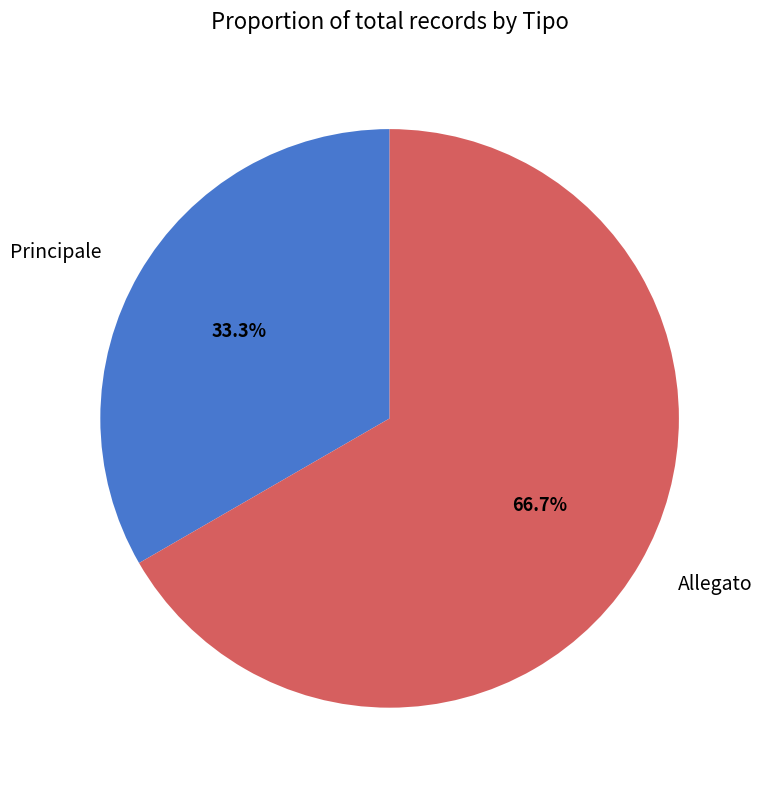

How many slices are in this pie chart?

2